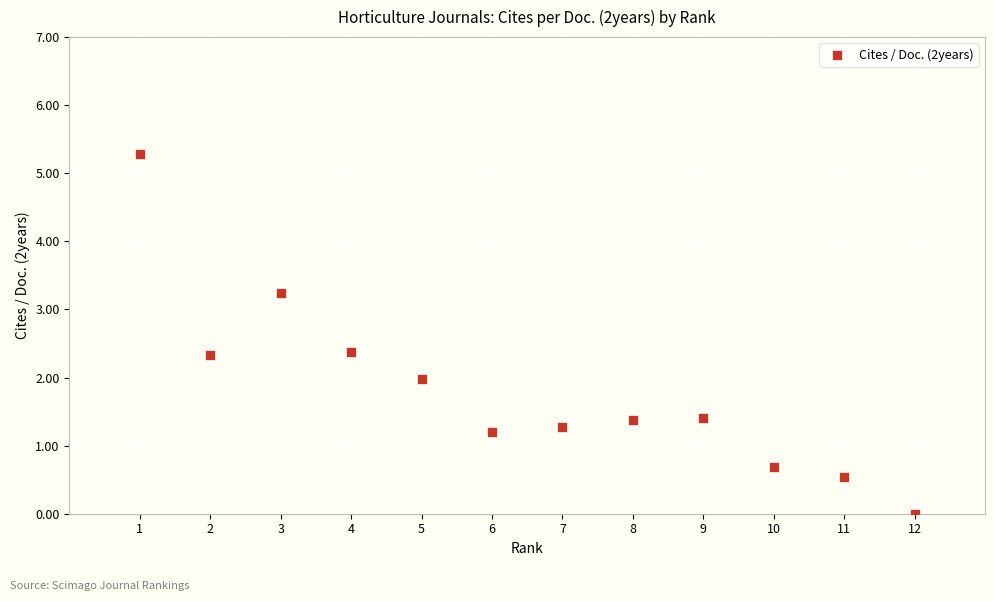

What is the range of Y values (max minus min)?

5.3